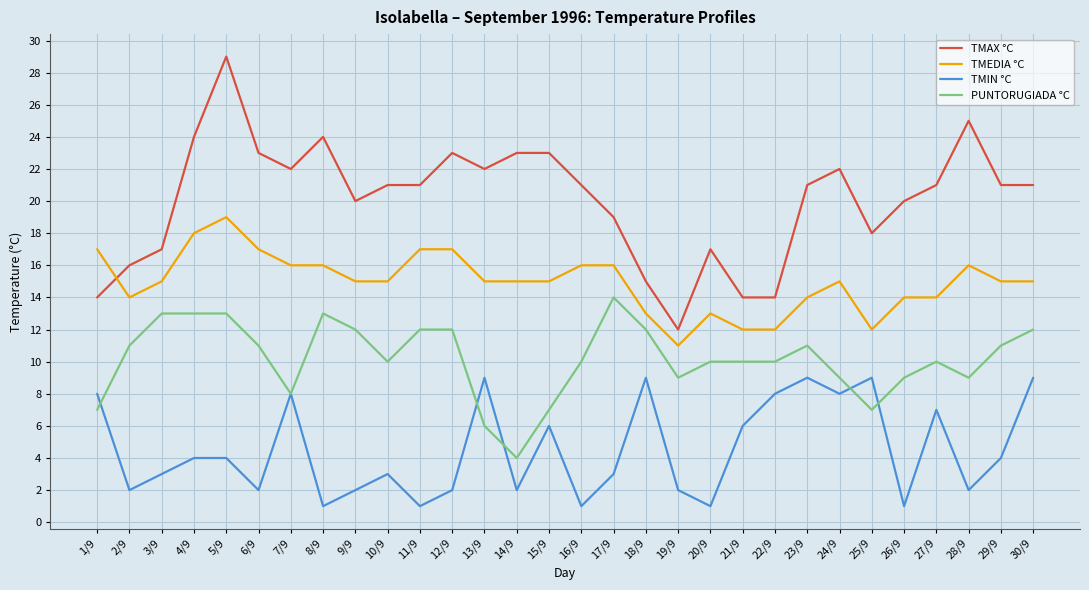

Where does the TMEDIA °C series first go above 15?

1/9